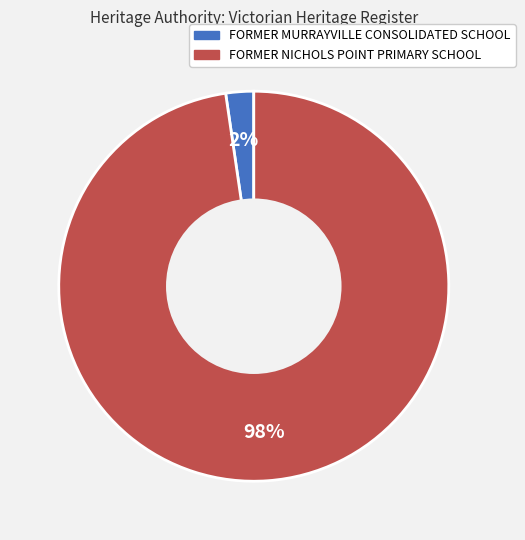

How many slices are in this pie chart?

2